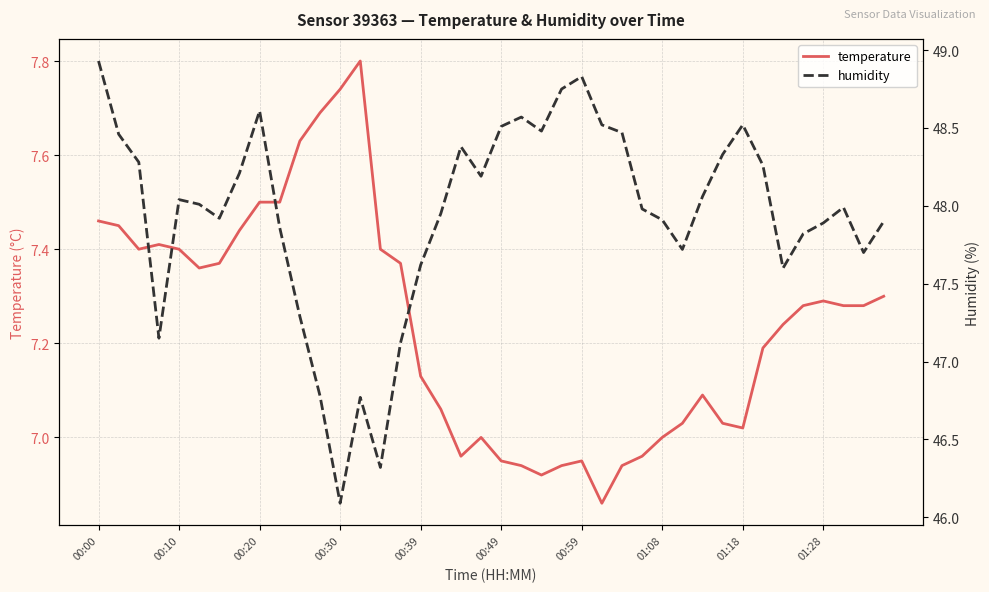

What is the difference between the second highest and second lowest values in the humidity series?

2.5